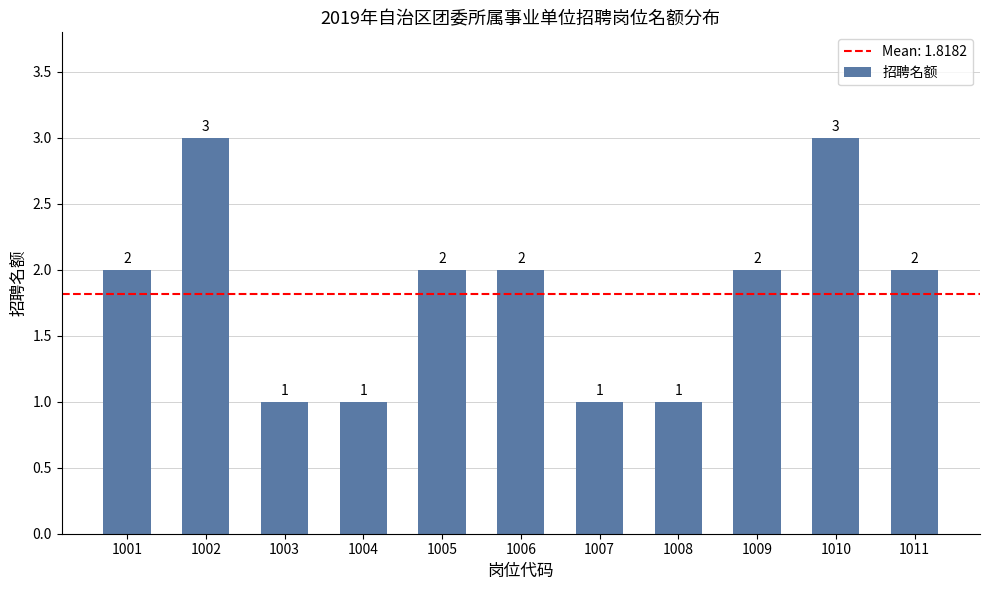

Reading right to left, what are all the values shown in this chart?

2	3	2	1	1	2	2	1	1	3	2